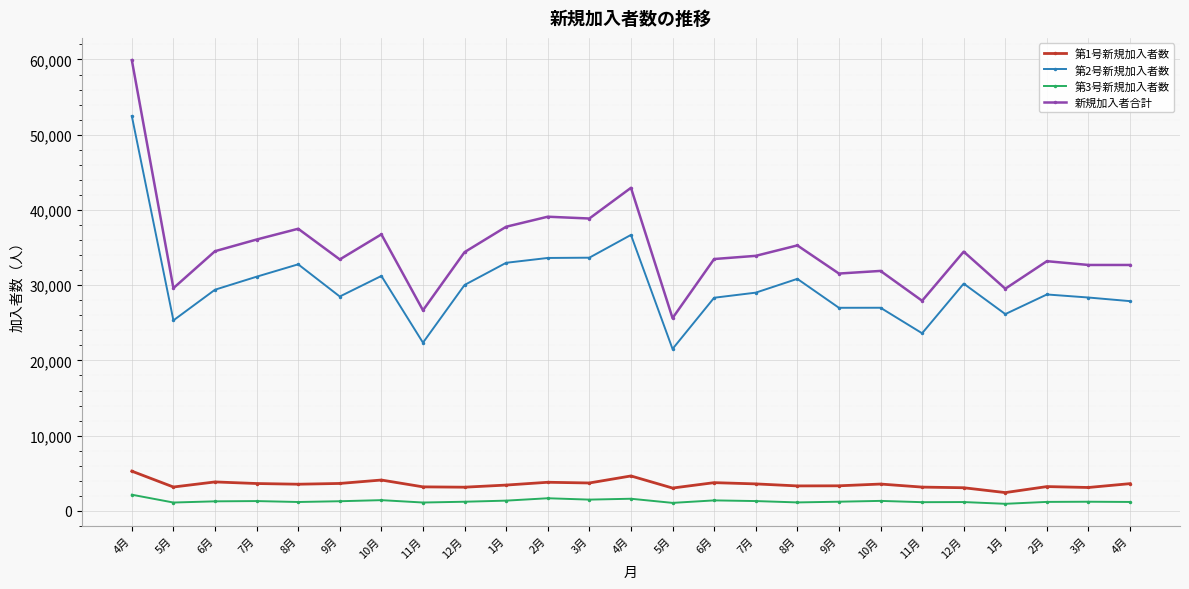

List the labels in order of 第2号新規加入者数 value, largest first.

4月, 4月, 3月, 2月, 1月, 8月, 10月, 7月, 8月, 12月, 12月, 6月, 7月, 2月, 9月, 3月, 6月, 4月, 10月, 9月, 1月, 5月, 11月, 11月, 5月